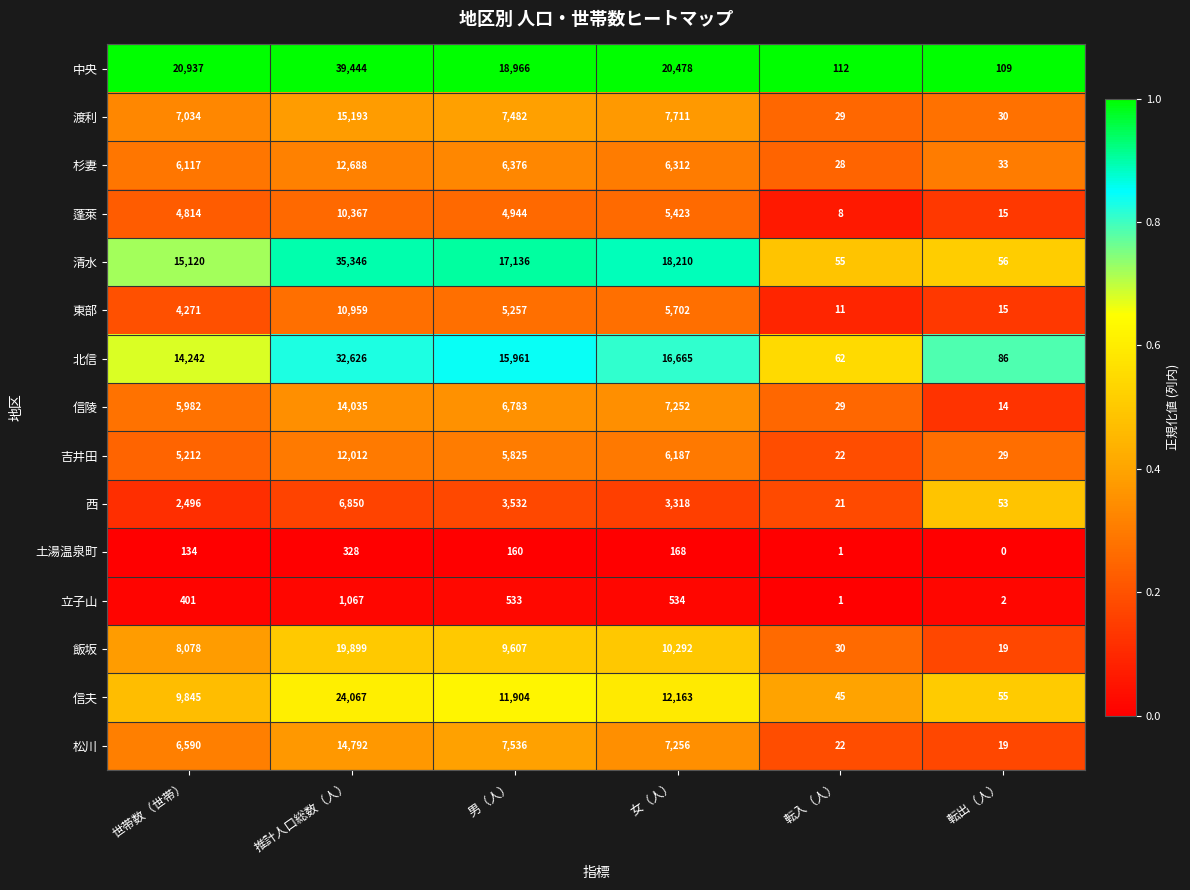

What is the maximum value for 吉井田?

12012